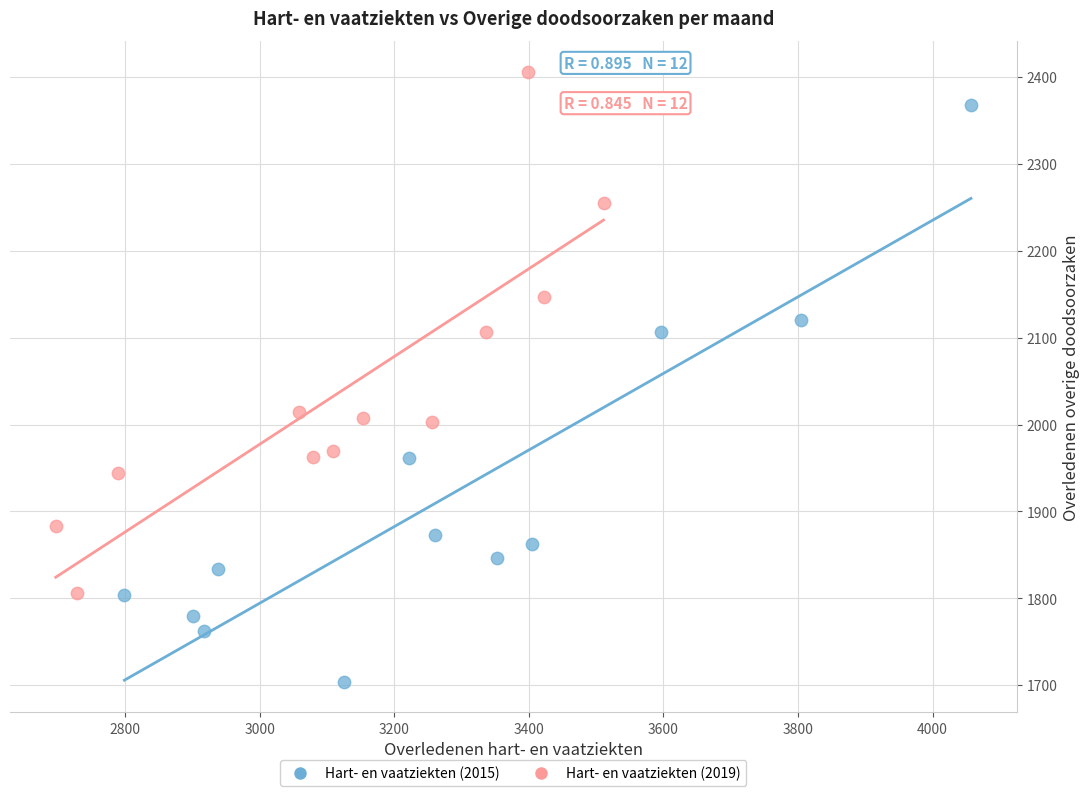

What are all the series names shown in the legend?

Hart- en vaatziekten (2015), Hart- en vaatziekten (2019)